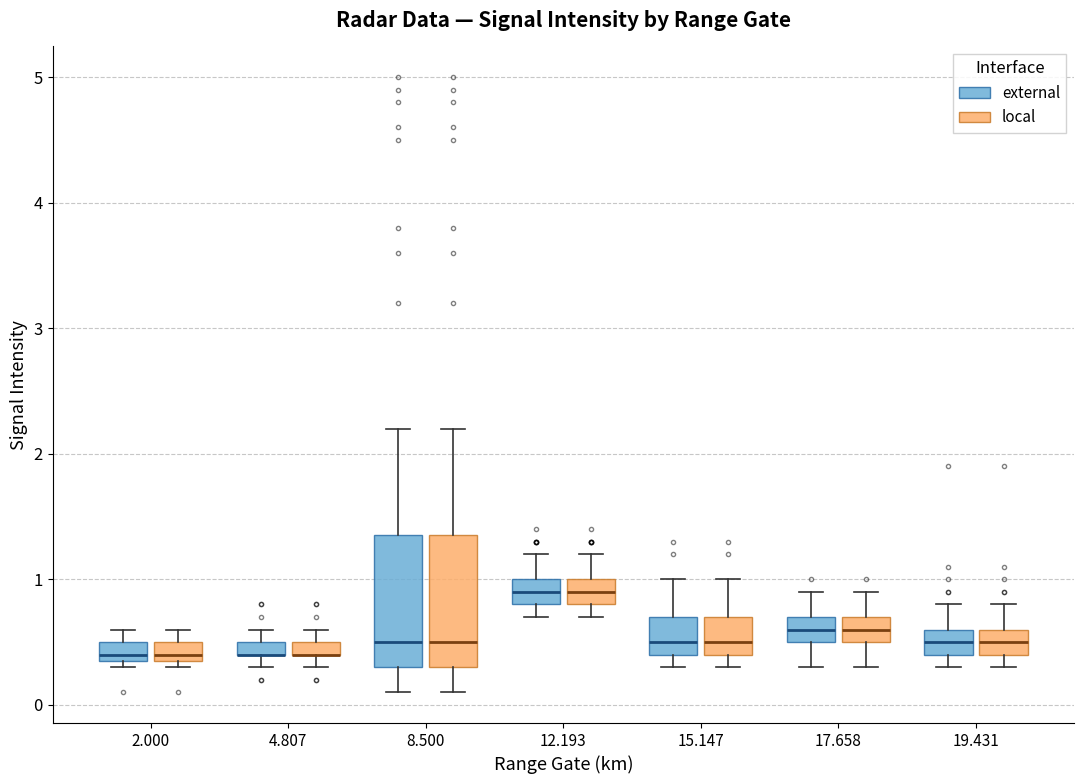

Where is the lower edge of the box for 2.000 (local) on the y-axis? The values are not printed on the chart, so give them approximately, as read against the axis.

0.4